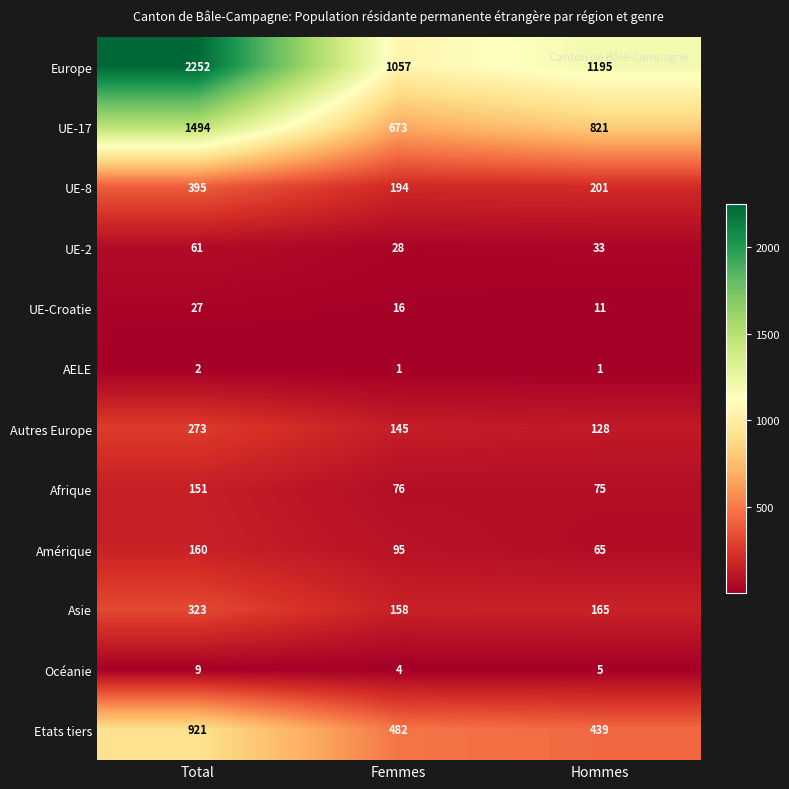

Which category has the highest value in the Autres Europe series?

Total